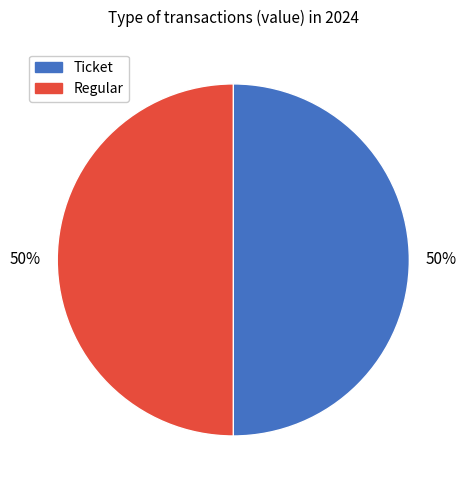

Is it true that Regular is 40% of the pie?

False